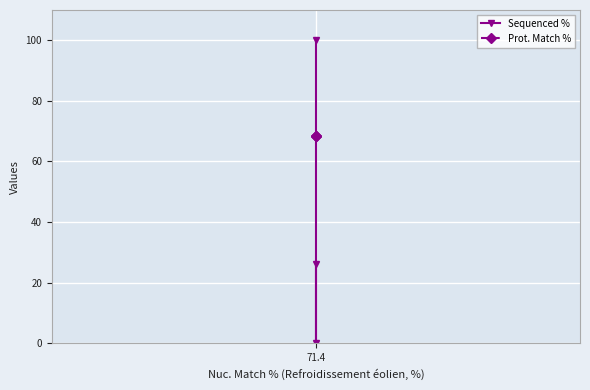

Between 2 and 71.4, which is larger?

71.4